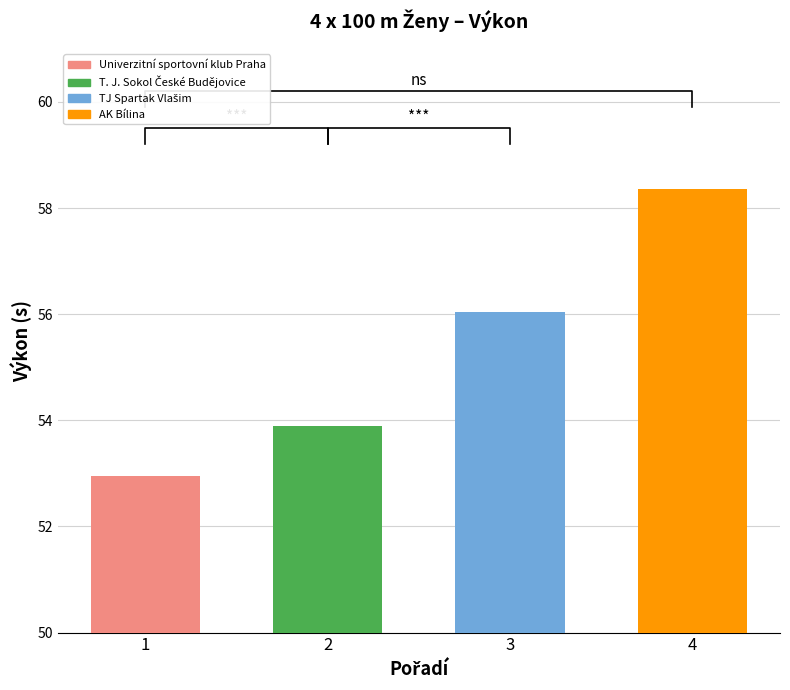

List the labels in order of value, largest first.

4, 3, 2, 1